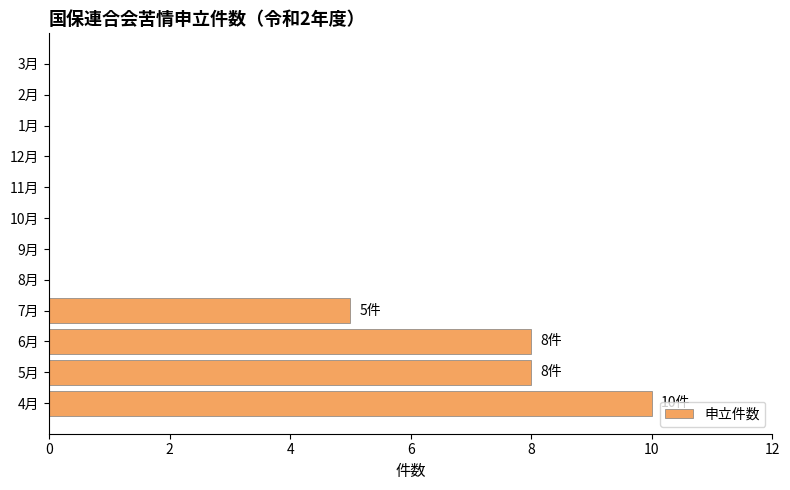

What is the maximum value shown in the chart?

10